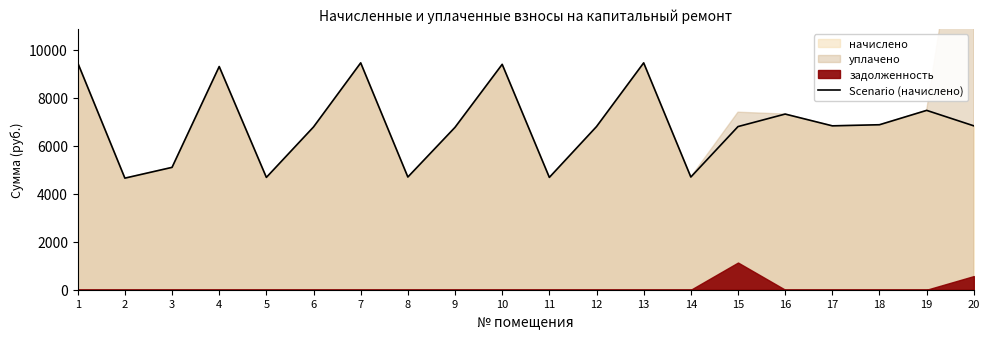

How many data points are above 6835?

10